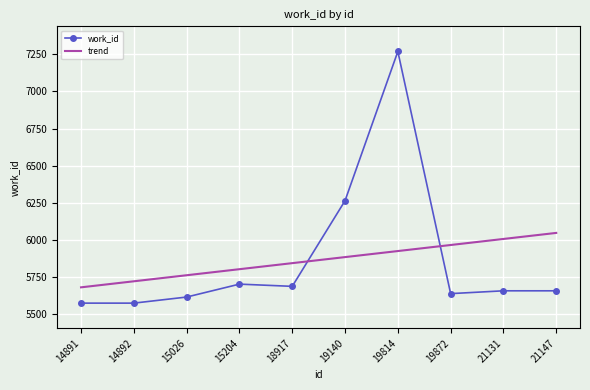

After their last crossing, which series has the higher values: trend or work_id?

trend